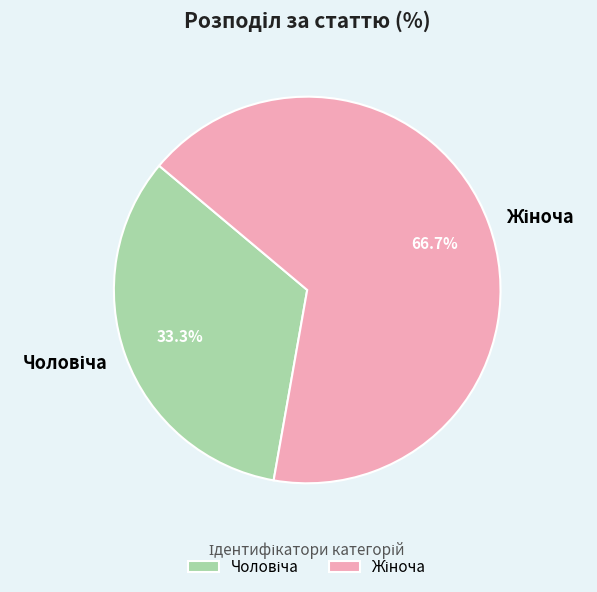

Is there any slice that represents more than half of the pie?

Yes